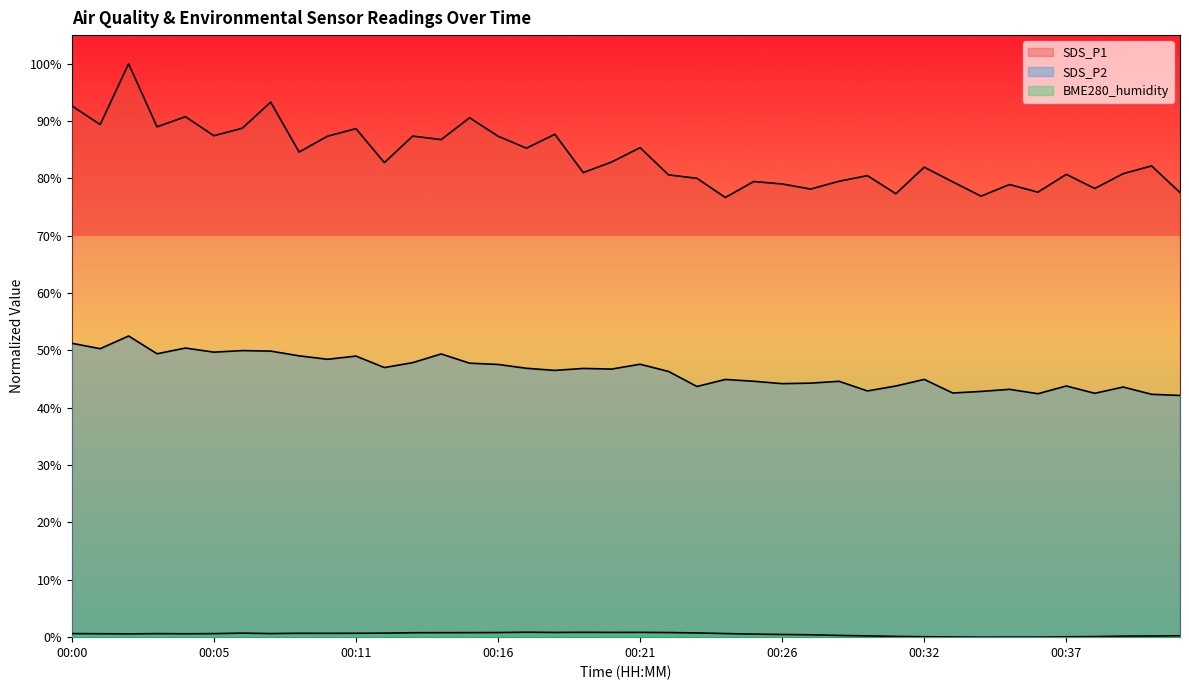

True or false: SDS_P2 and BME280_humidity intersect in this chart.

False